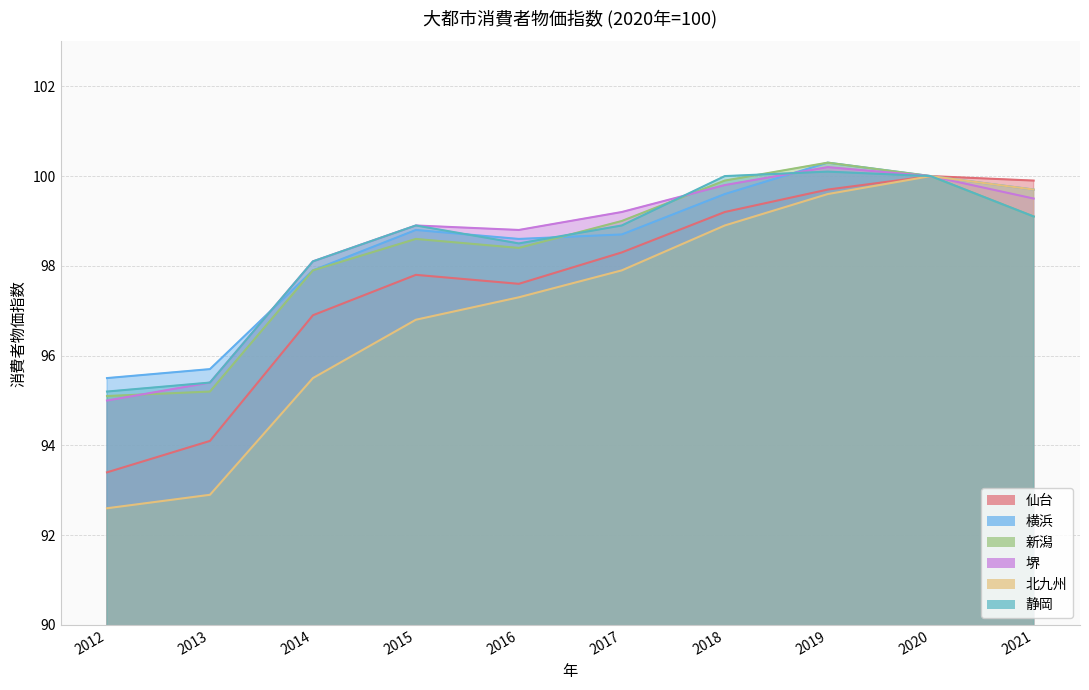

True or false: 北九州 and 仙台 intersect in this chart.

False